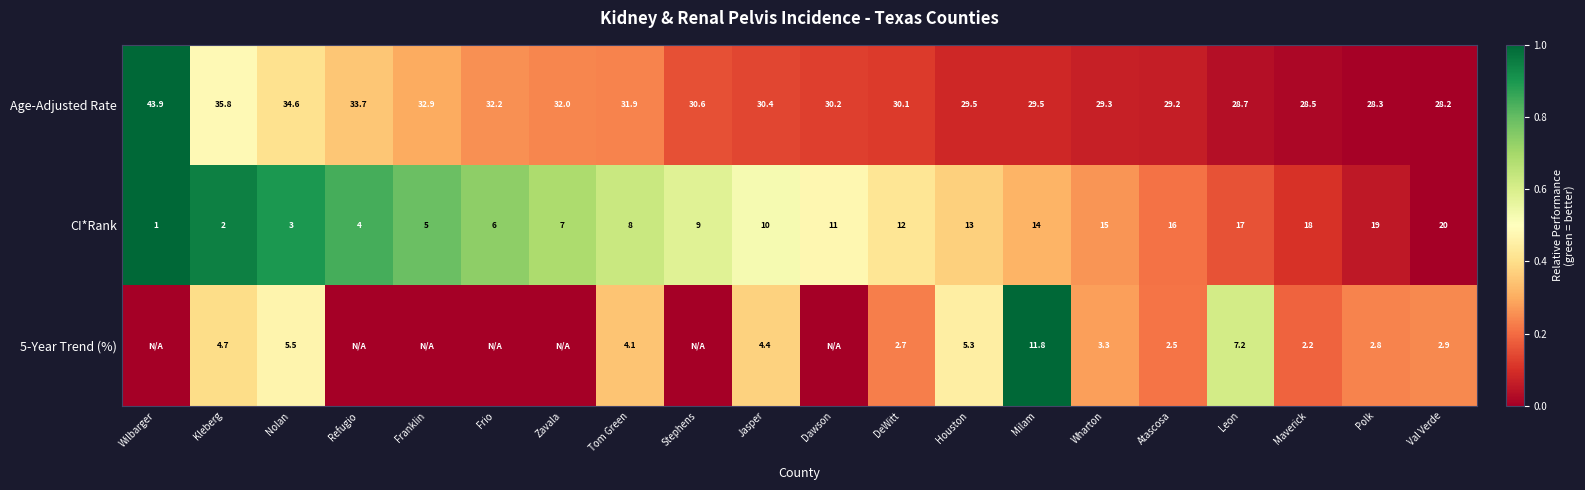

Between Leon and Maverick, which series saw the biggest shift?

5-Year Trend (%)